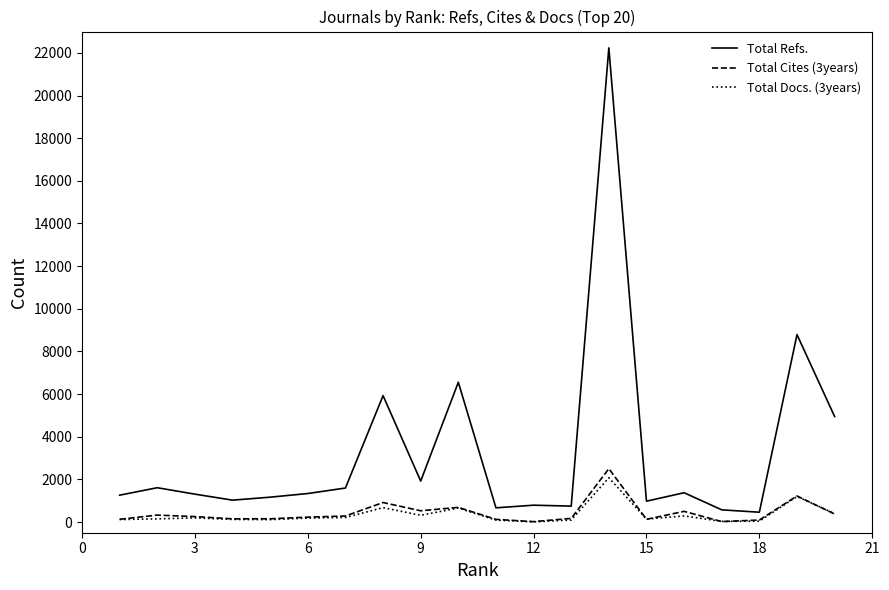

What is the maximum value for Total Refs.?

22236